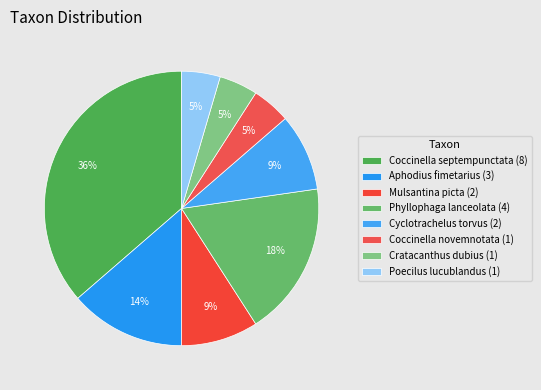

How many slices are in this pie chart?

8